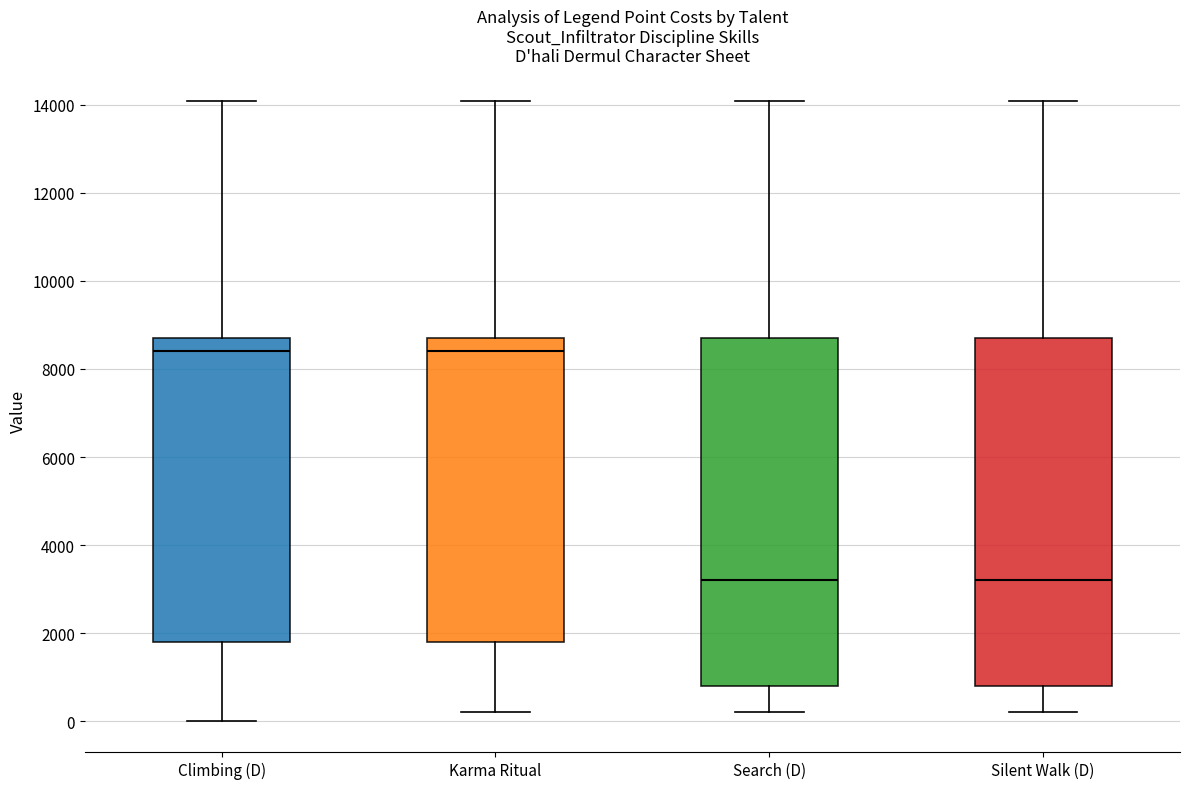

Where is the lower edge of the box for Silent Walk (D) on the y-axis? The values are not printed on the chart, so give them approximately, as read against the axis.

800